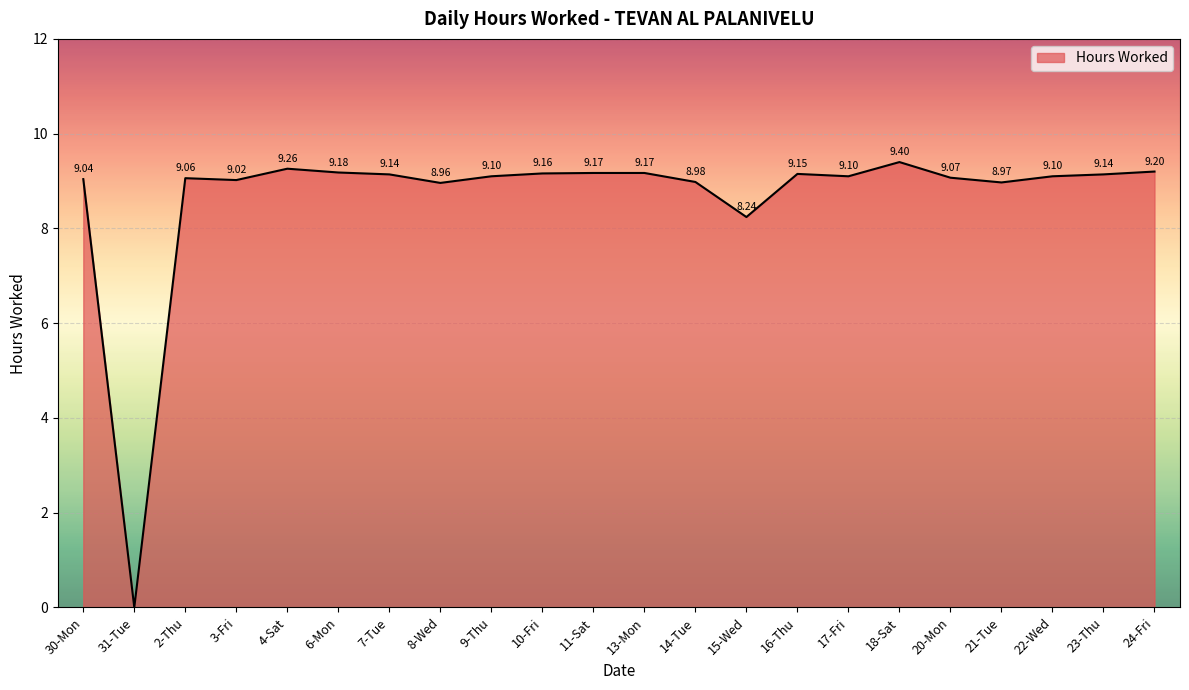

Approximately how many times larger is the value at 7-Tue compared to 17-Fri?

1.0